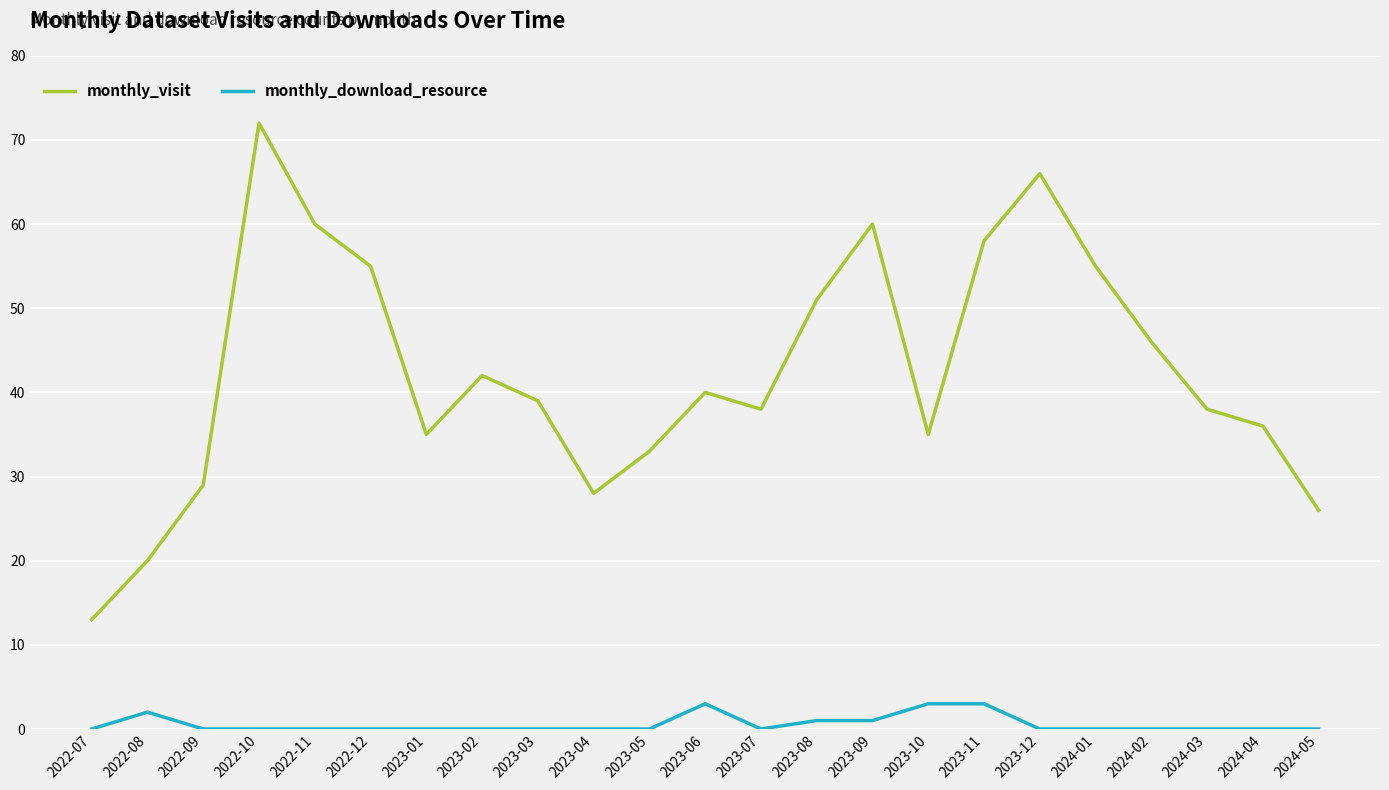

What is the highest value of the monthly_visit series?

72